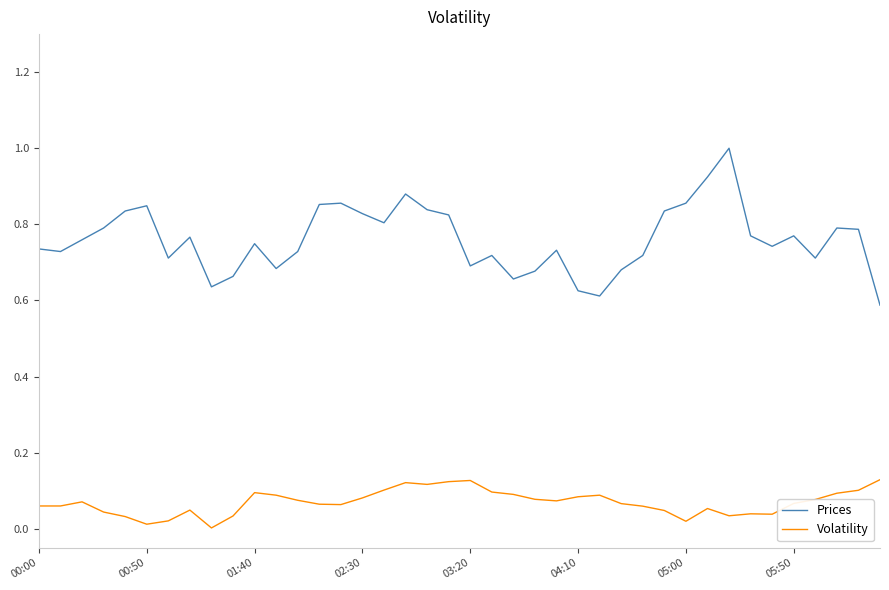

What is the difference between the maximum and minimum values in the Prices series?

0.4